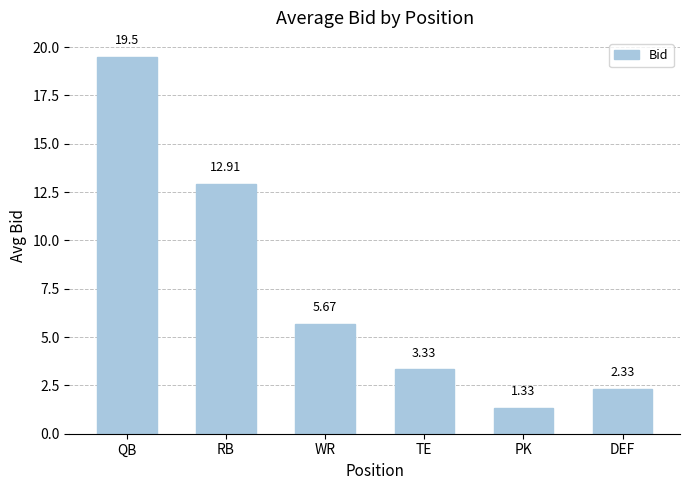

Does the chart contain stacked bars?

No